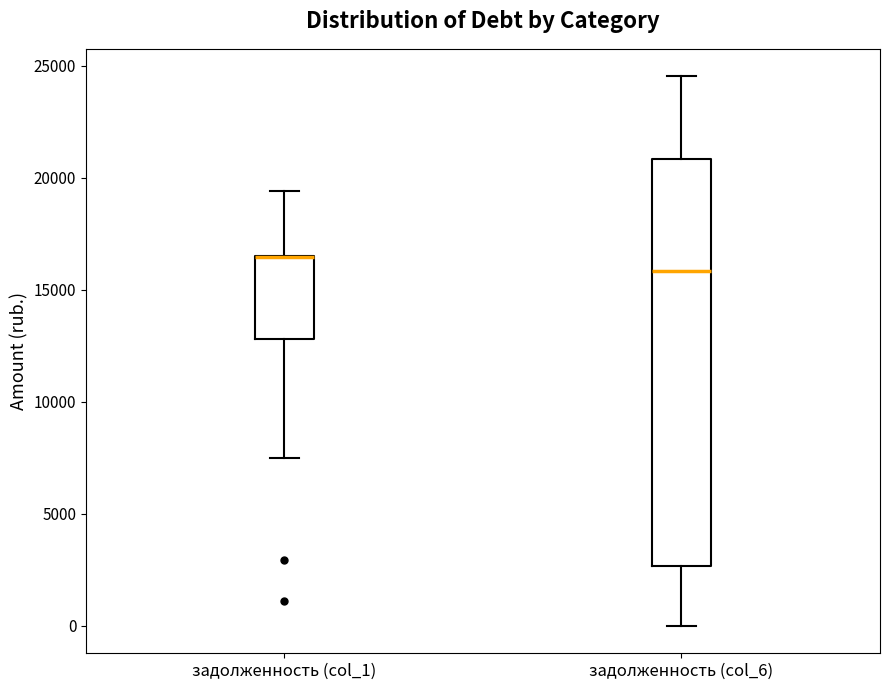

Which box is the tallest, from its lower edge to its upper edge?

задолженность (col_6)